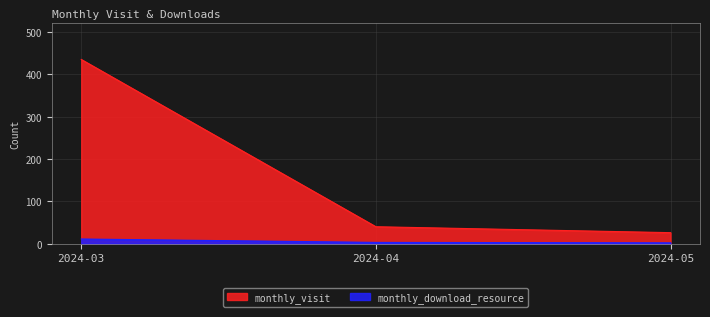

How many data points in monthly_download_resource are less than 3?

1